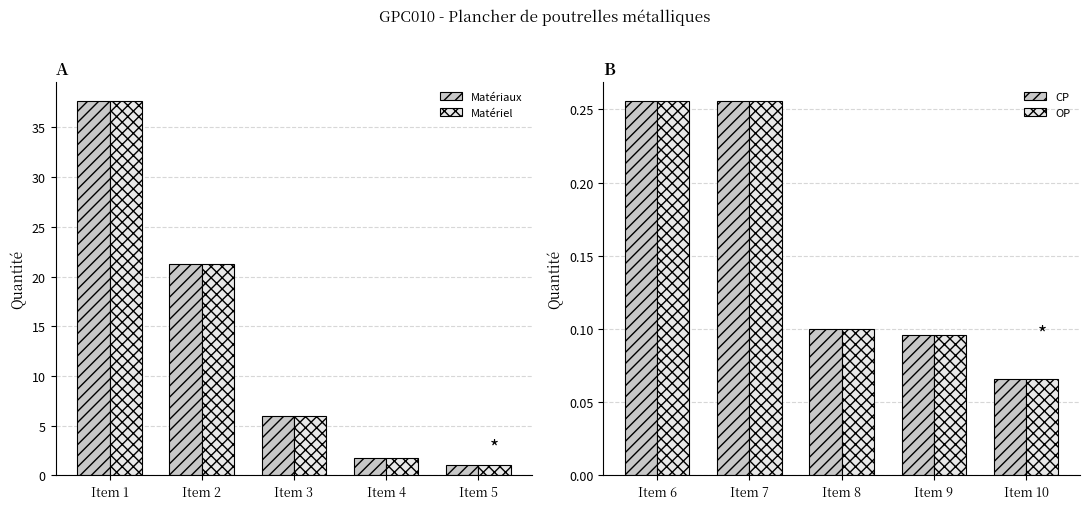

The value of Matériaux at Item 3 is 2.9. True or false?

False